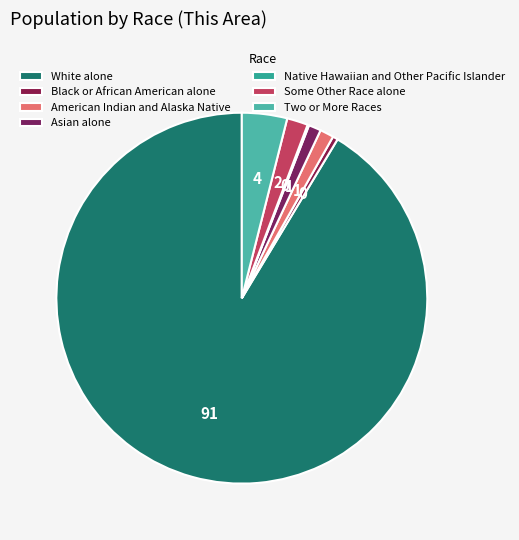

The Black or African American alone slice represents 14% of the pie. True or false?

False